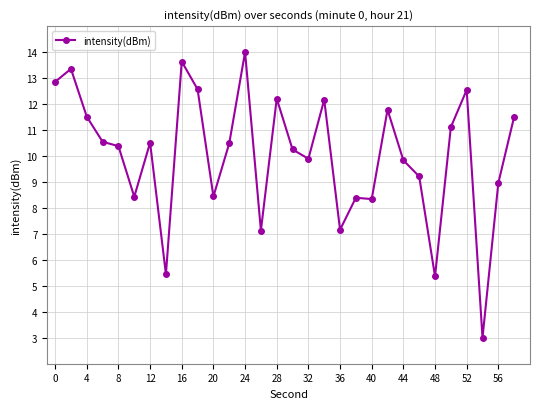

What is the sum of all values?

301.0